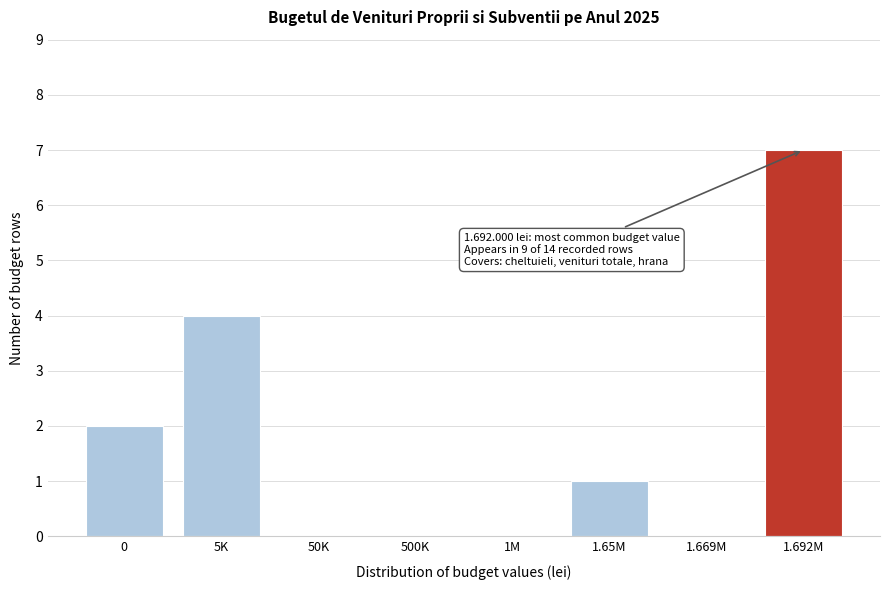

Reading left to right, extract all data points from this chart.

0=2	5K=4	50K=0	500K=0	1M=0	1.65M=1	1.669M=0	1.692M=7